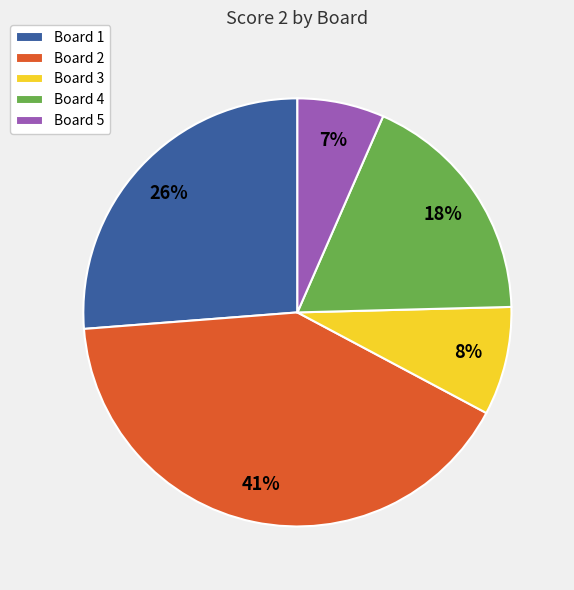

Approximately how many times larger is the value at Board 2 compared to Board 4?

2.3